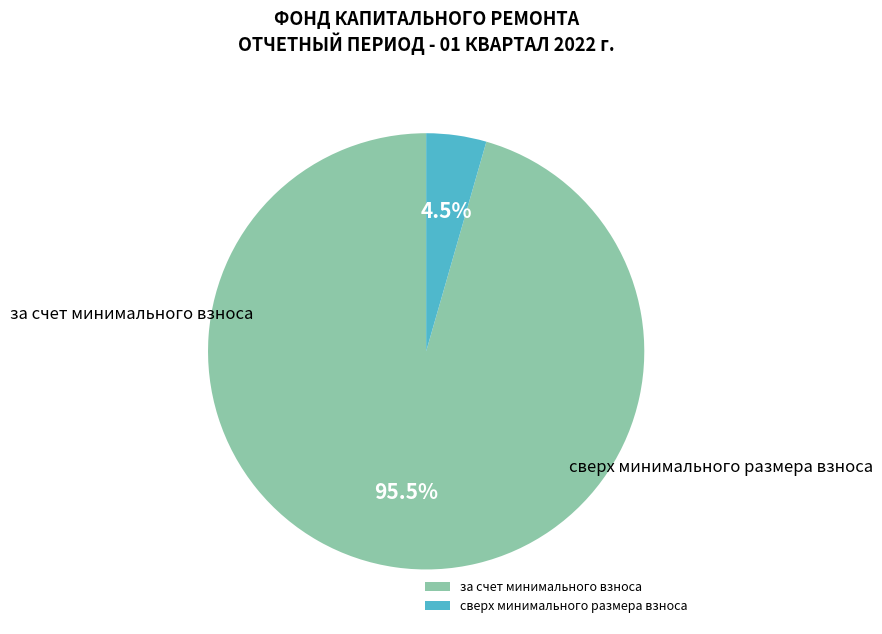

To the nearest percent, what percentage of the pie is сверх минимального размера взноса?

4%